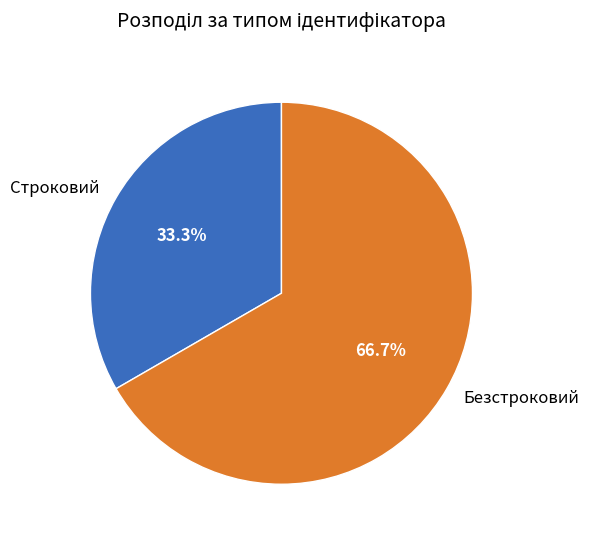

To the nearest percent, what portion does Строковий represent?

33%